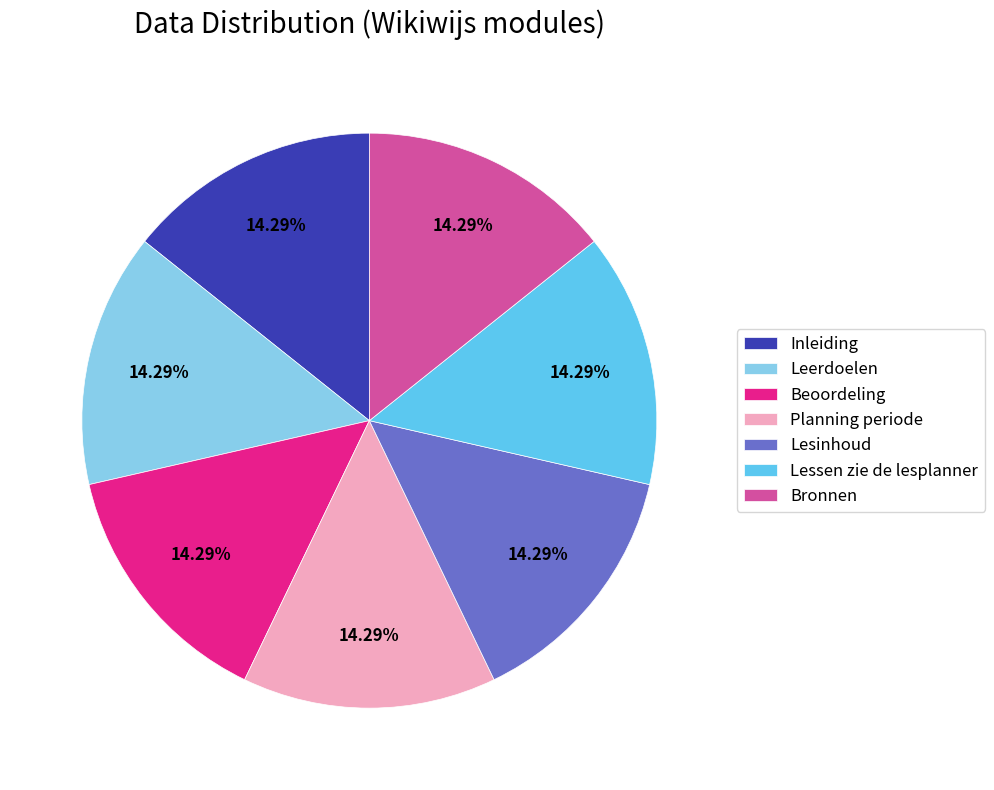

Does Lesinhoud represent more than half of the total?

No